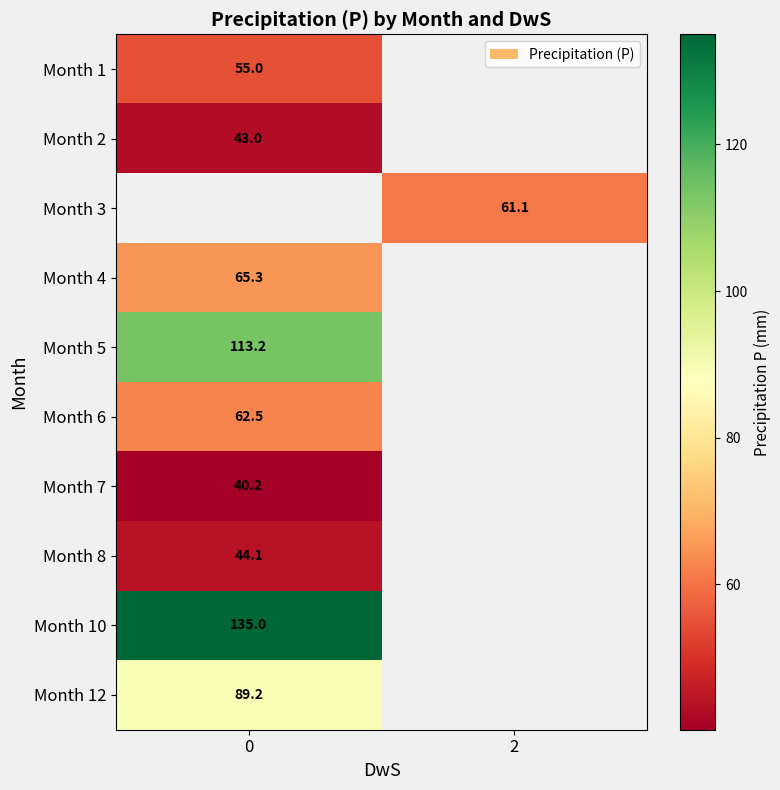

Is it true that Month 2 equals 22.4 at 0?

False